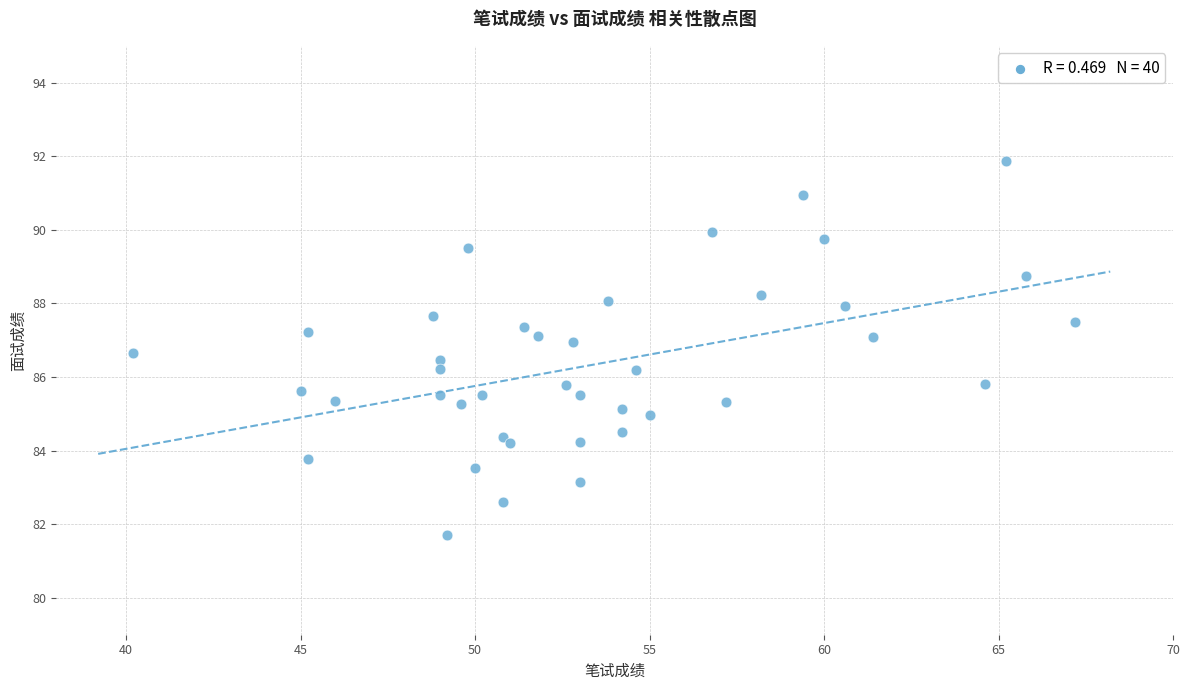

What is the range of X values (max minus min)?

27.0